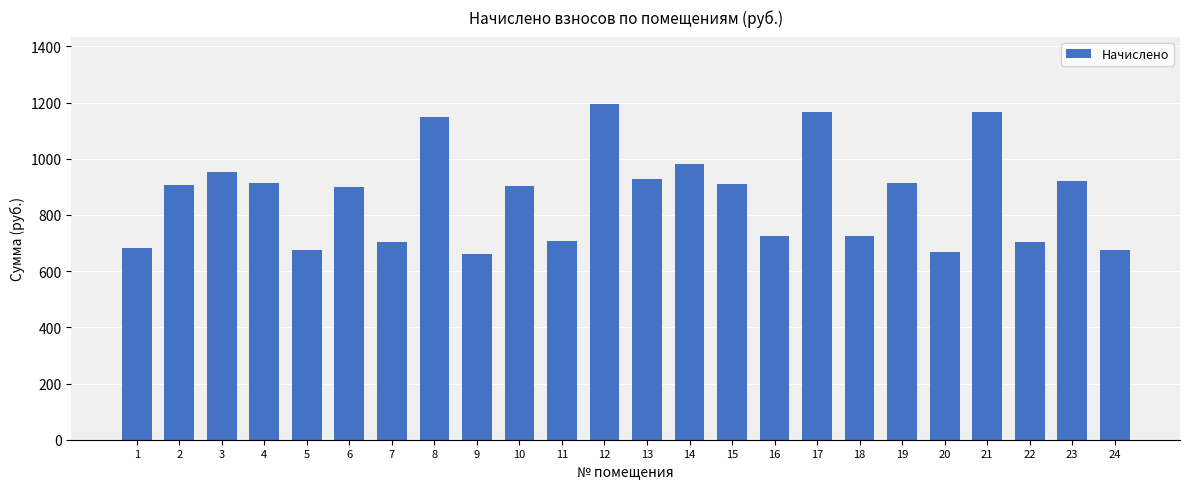

How many data points does each series have?

24